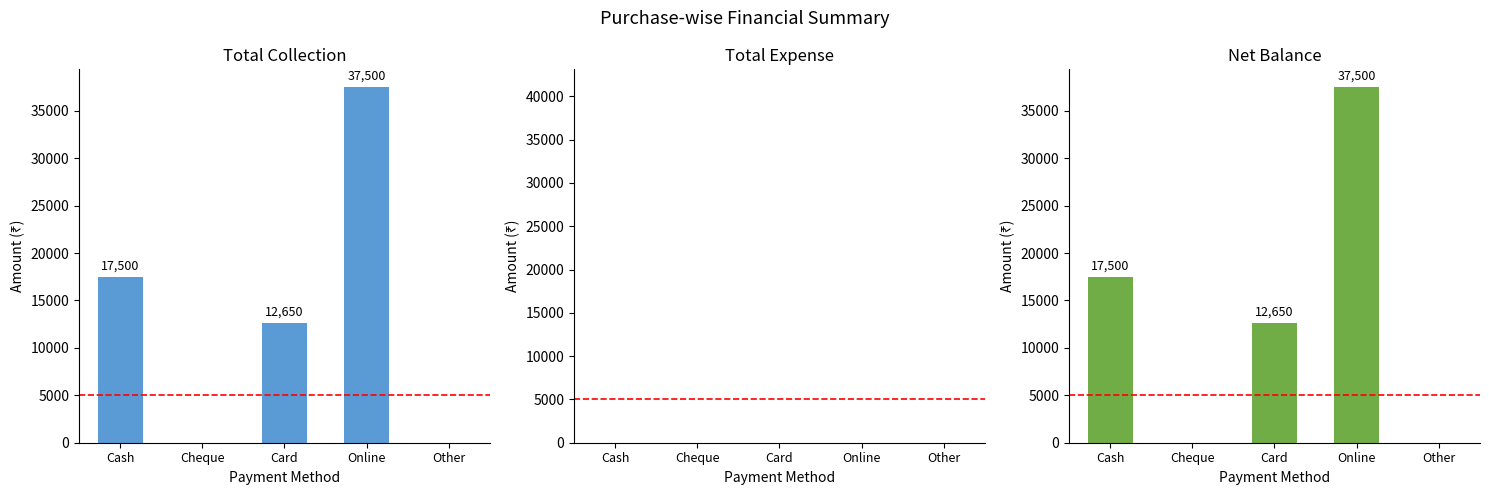

What is the average value of the Total Collection series?

13530